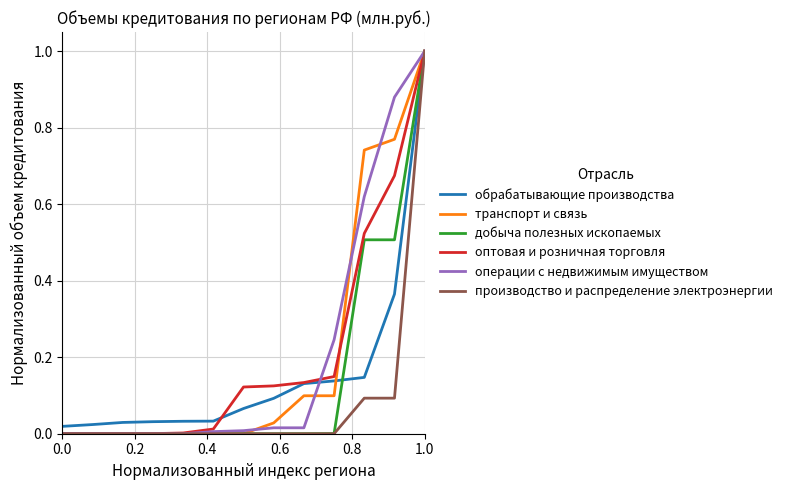

What is the maximum value shown in the chart?

1.0